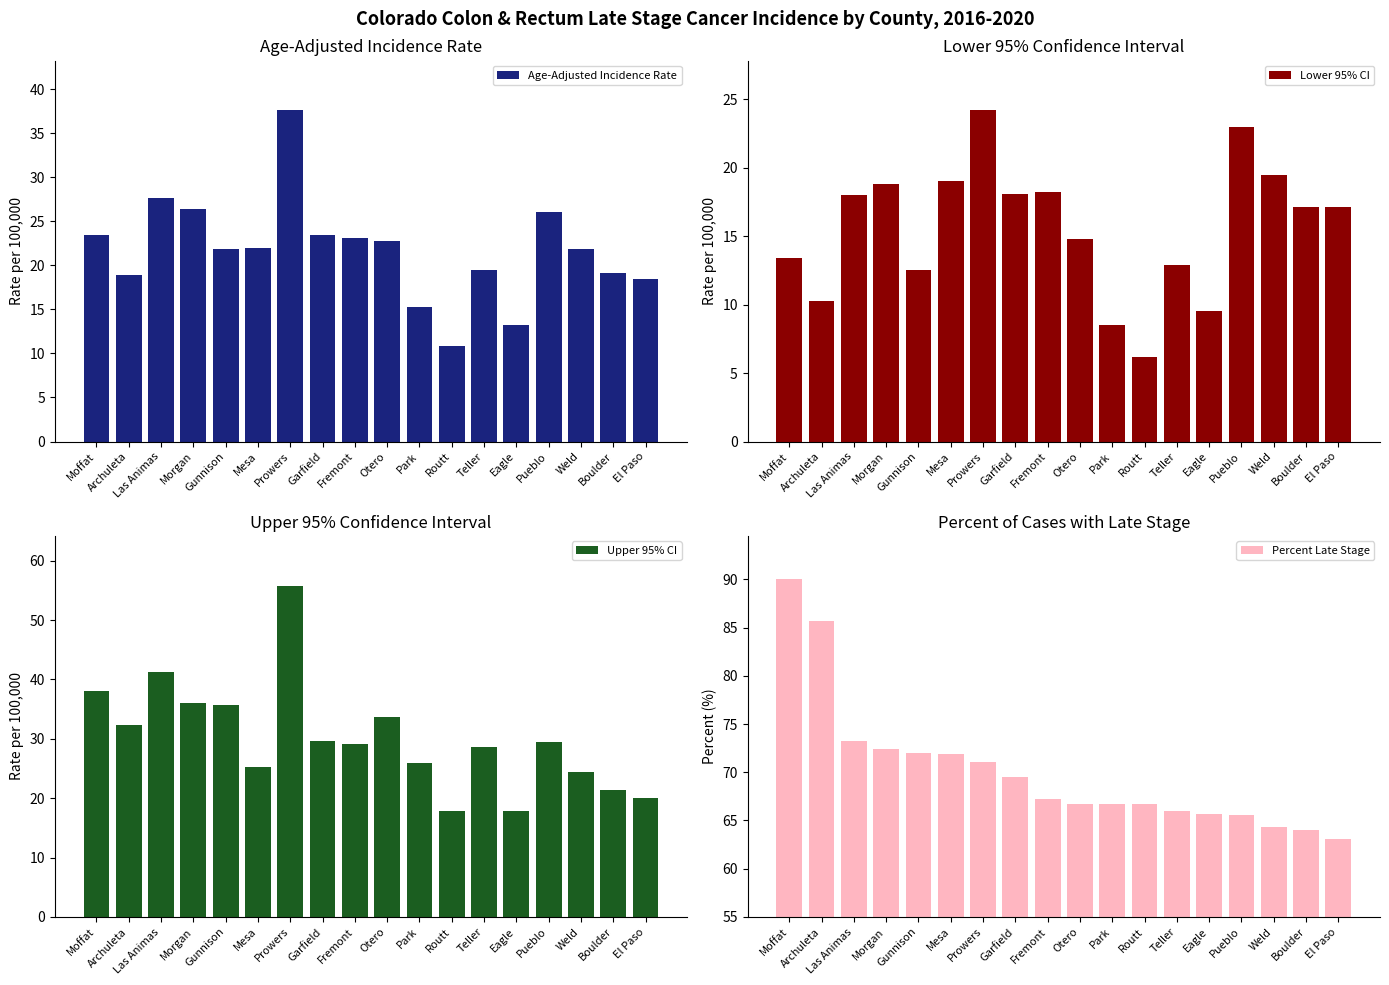

What is the value of the Upper 95% CI bar at the 9th from the left?

29.2